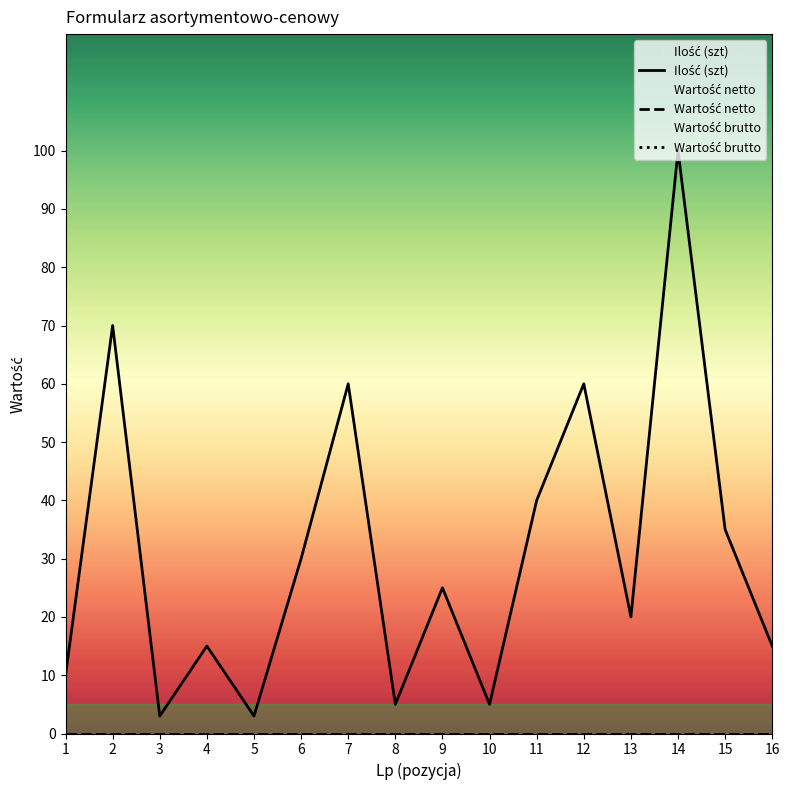

Does the chart display data point markers on the line(s)?

No